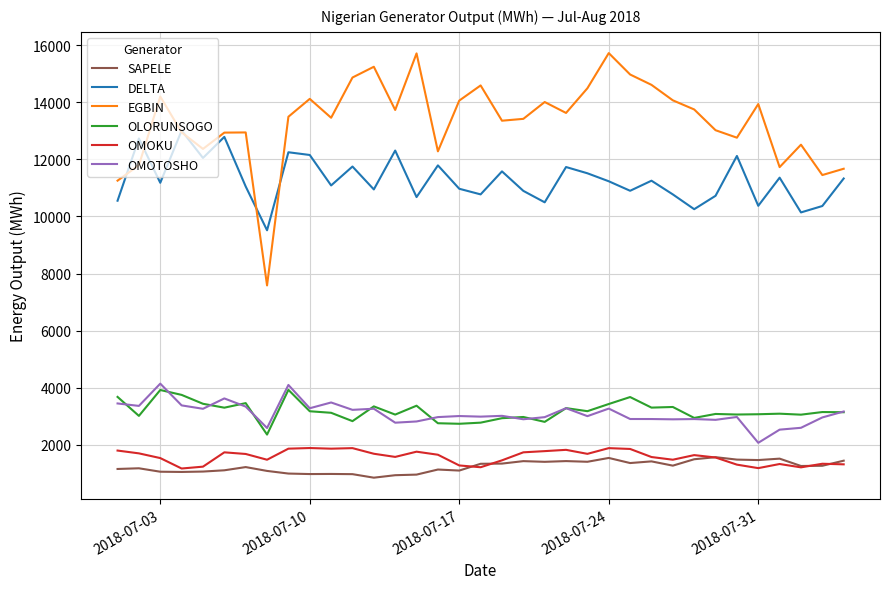

True or false: OMOKU and OMOTOSHO intersect in this chart.

False